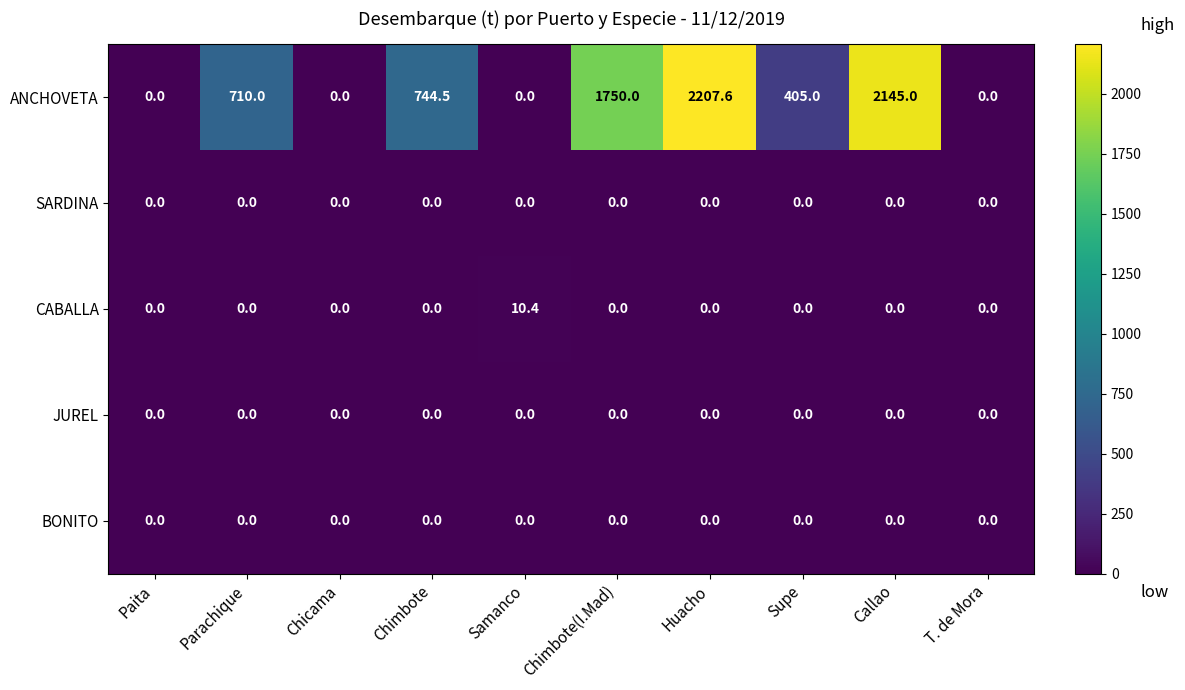

Which series has the largest total across all categories?

ANCHOVETA